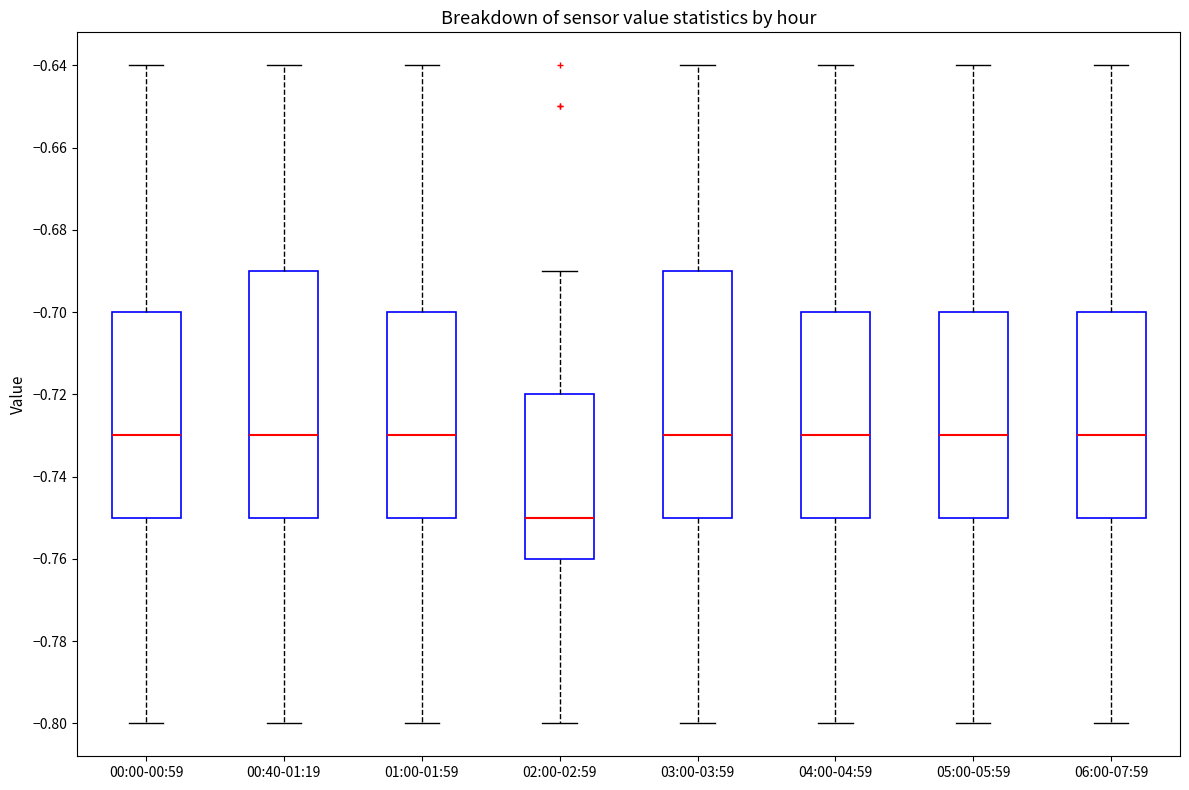

Where is the lower edge of the box for 00:00-00:59 on the y-axis? The values are not printed on the chart, so give them approximately, as read against the axis.

-0.75